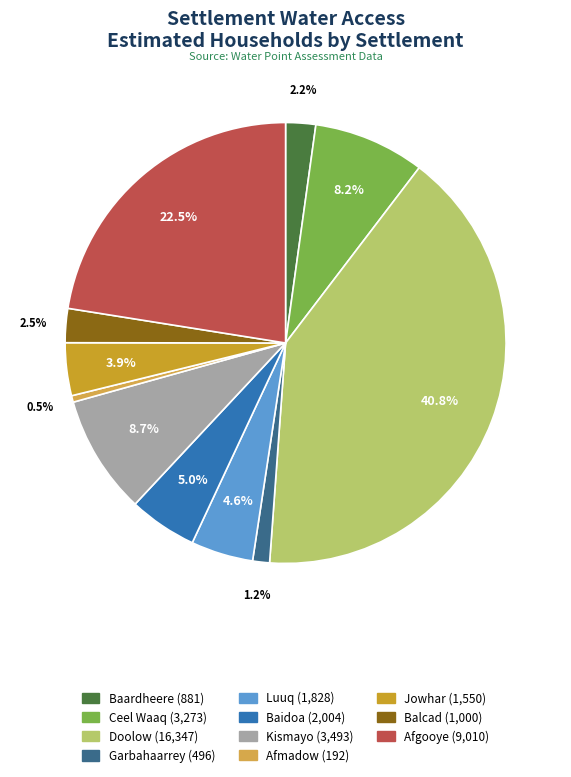

How many segments does this pie chart have?

11